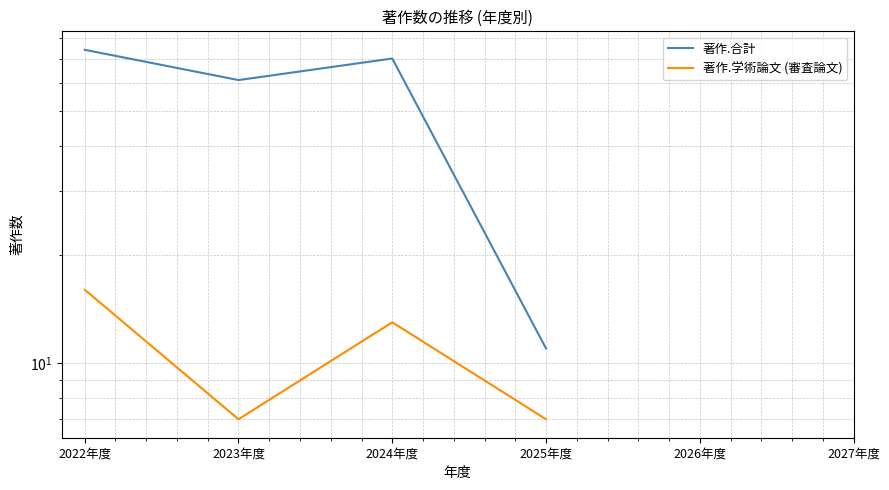

What is the minimum value for 著作.合計?

11.0